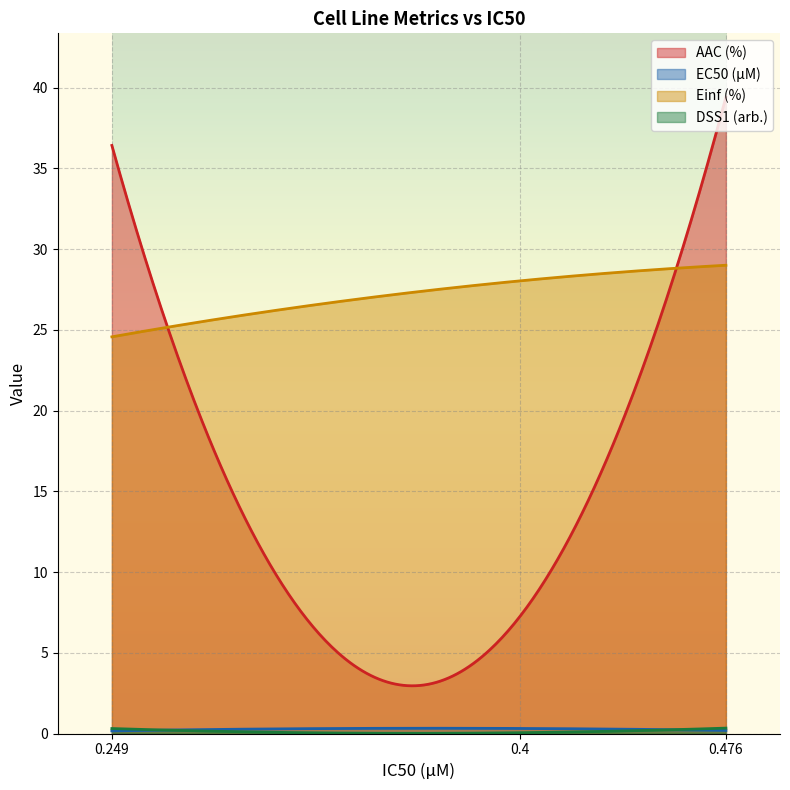

How many data points does each series have?

3